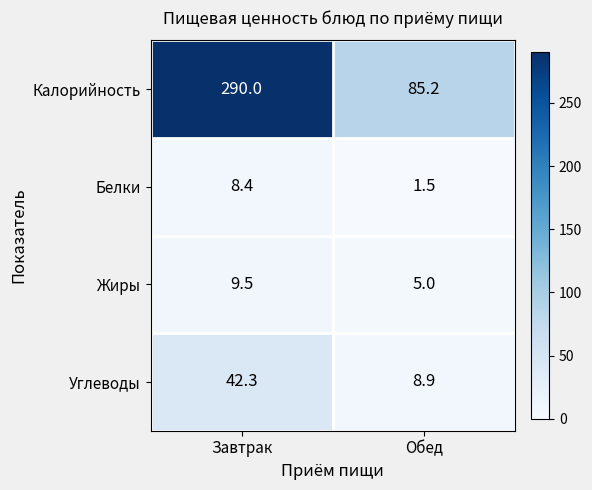

Reading left to right, extract all data points from this chart.

Калорийность: 290.0	85.2
Белки: 8.4	1.5
Жиры: 9.5	5.0
Углеводы: 42.3	8.9